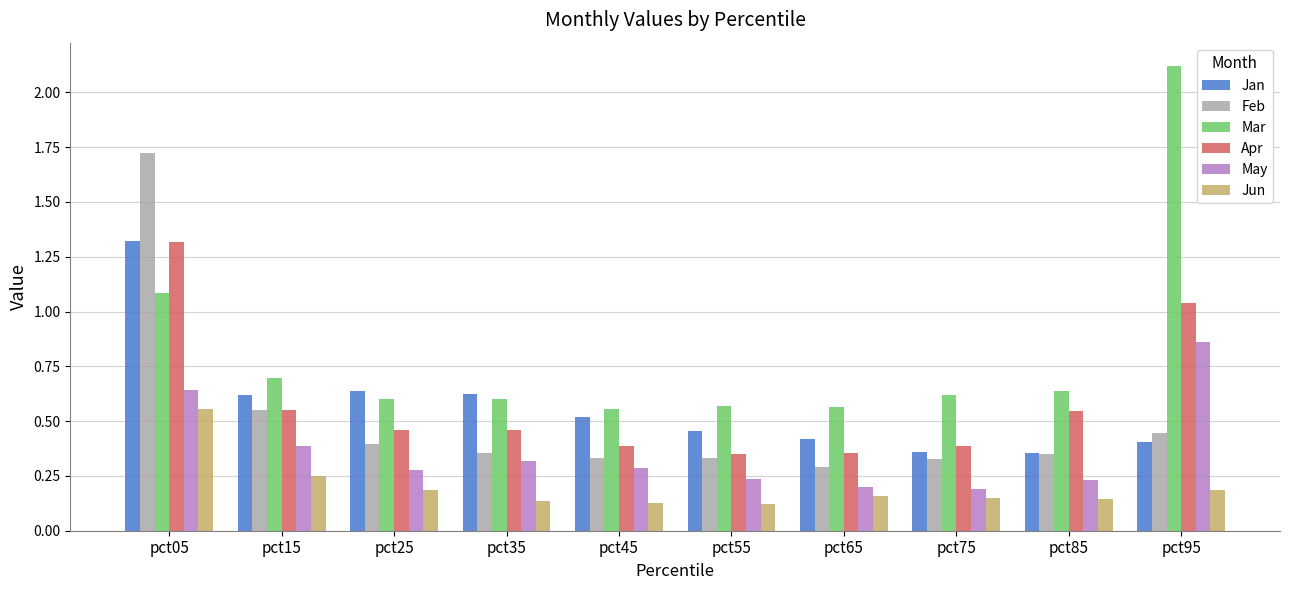

Which category has the highest value in the Feb series?

pct05